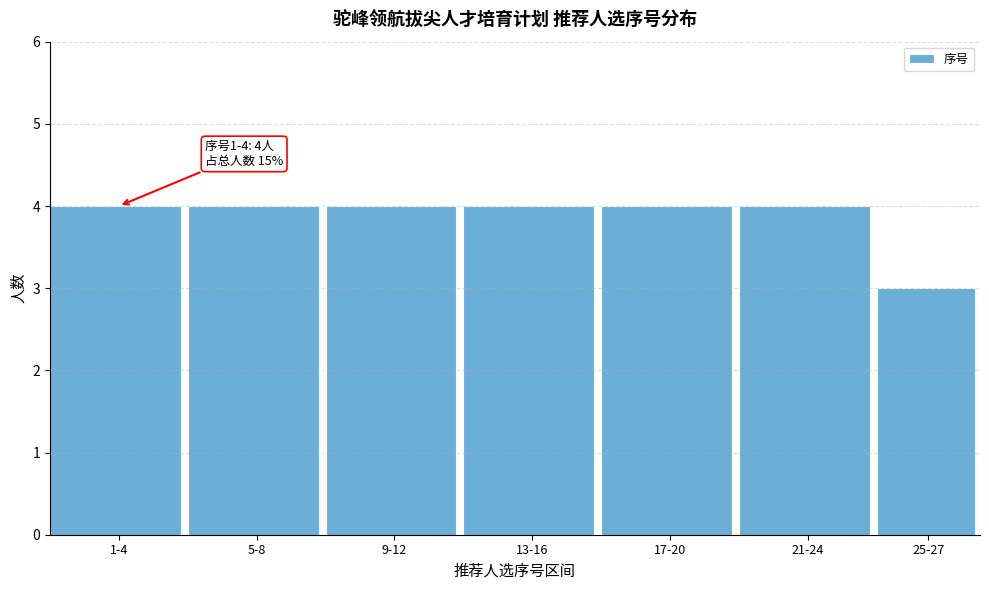

Reading left to right, what are all the values shown in this chart?

4	4	4	4	4	4	3